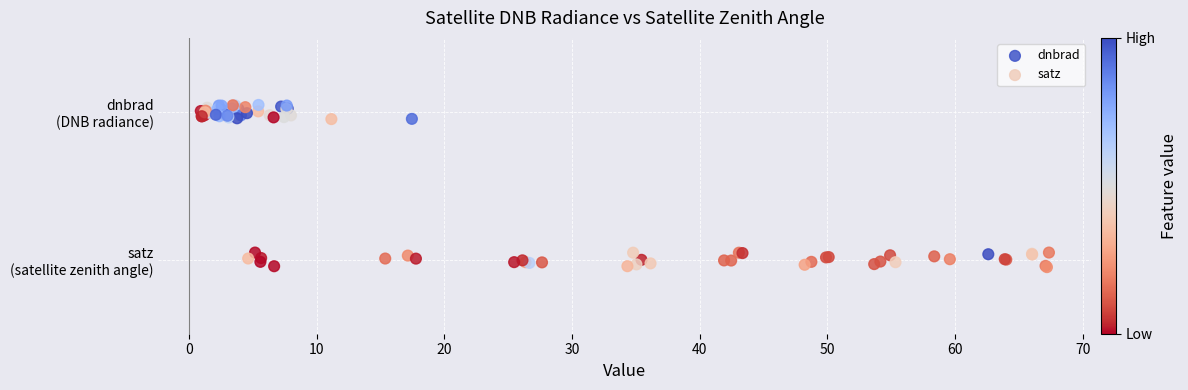

Which series contains the lowest Y value?

satz